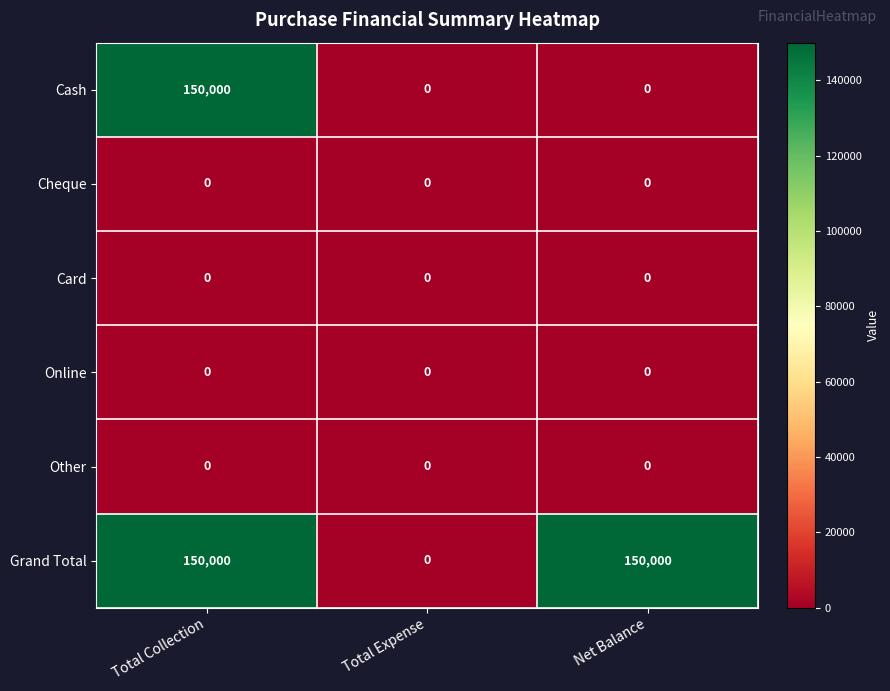

The value of Online at Total Expense is 0. True or false?

True